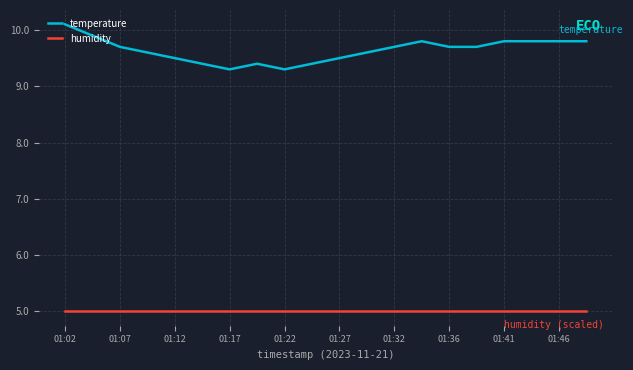

What is the minimum value for temperature?

9.3